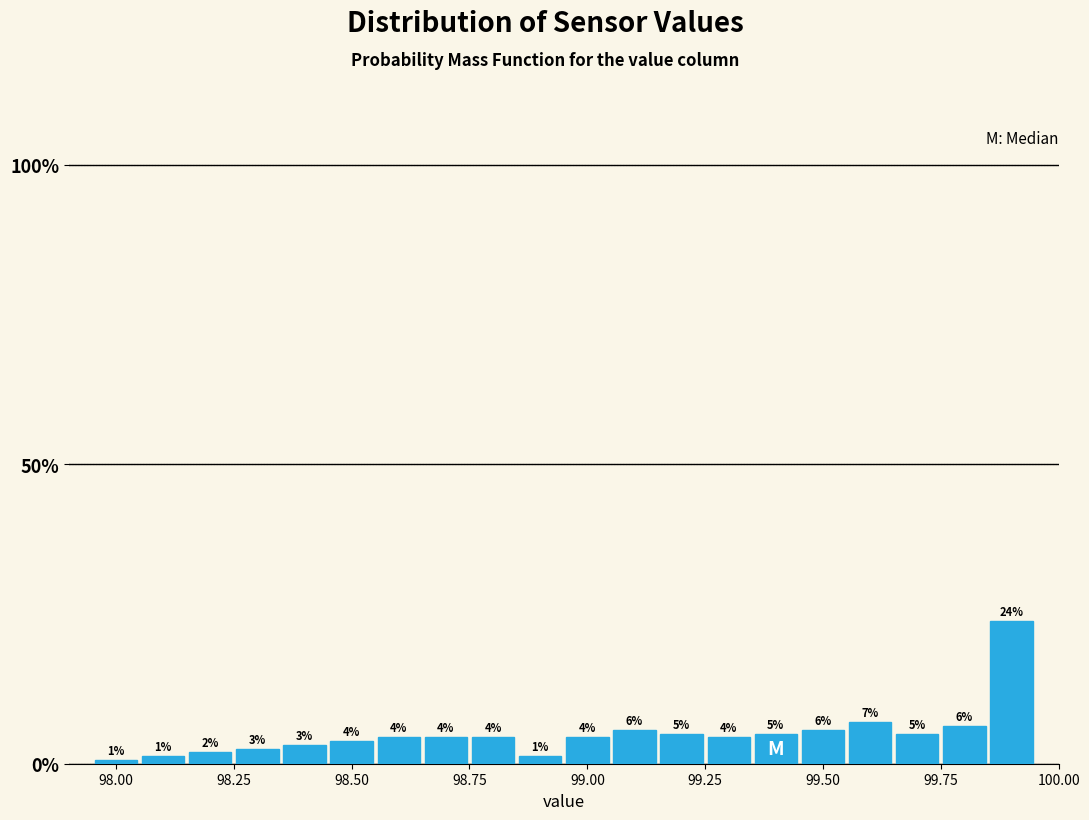

Around what value on the x-axis is the tallest bar? Give the approximate position of its centre, as read against the axis.

99.90